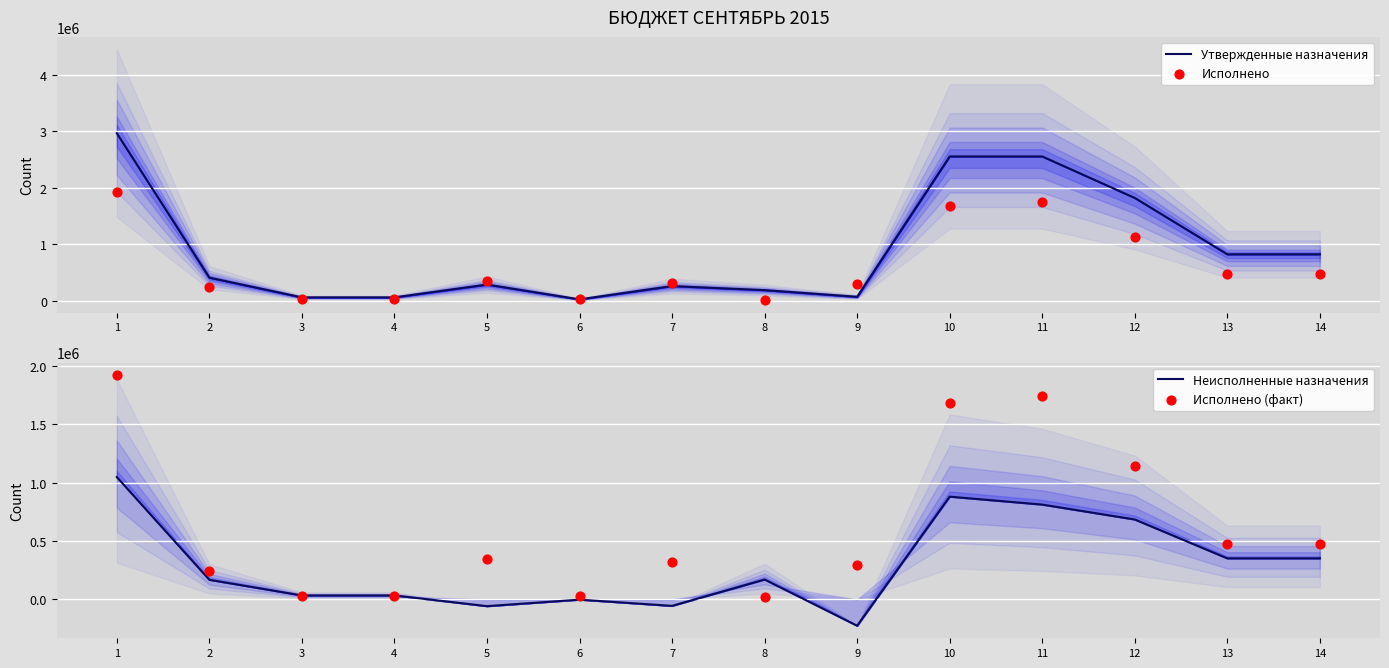

At which category is the sum across all series the highest?

1